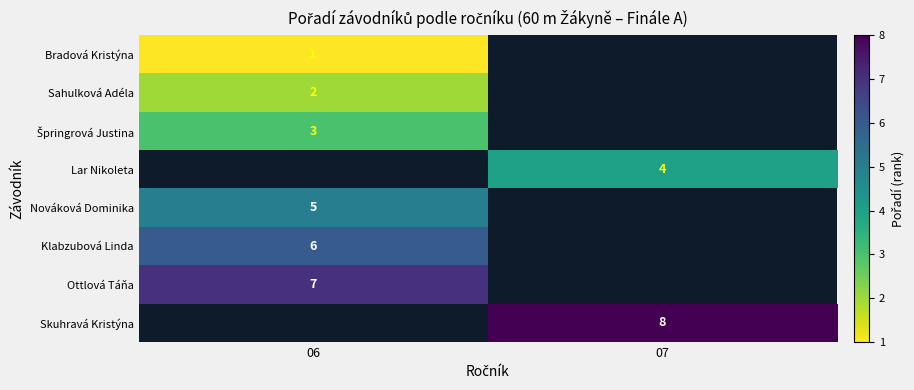

Is it true that Skuhravá Kristýna equals 14 at 07?

False